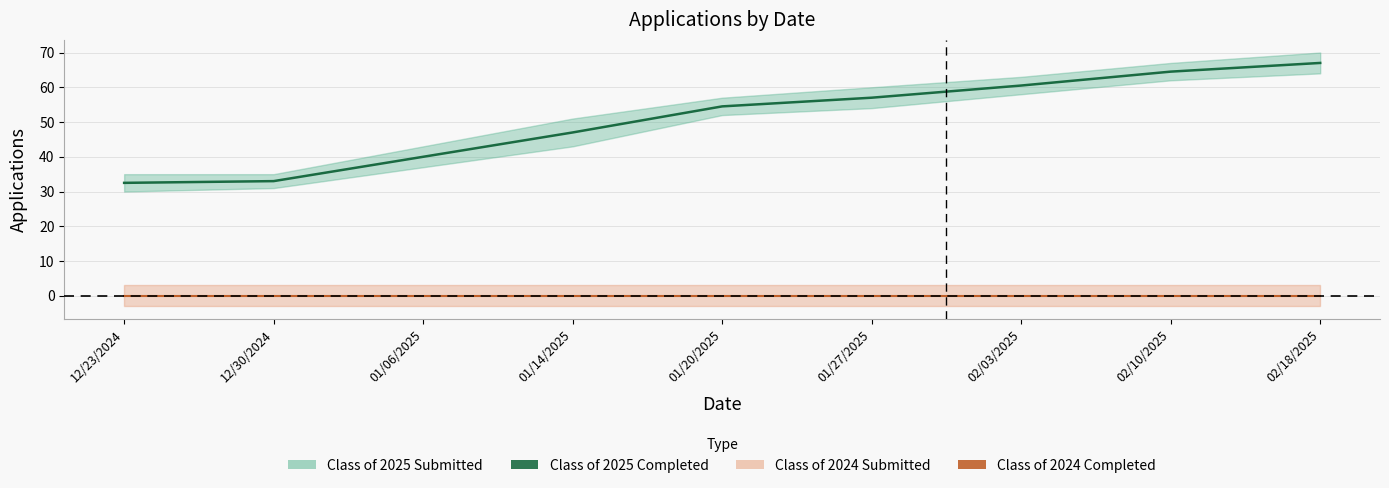

Which series changed the most between 01/14/2025 and 02/10/2025?

Class of 2025 Completed